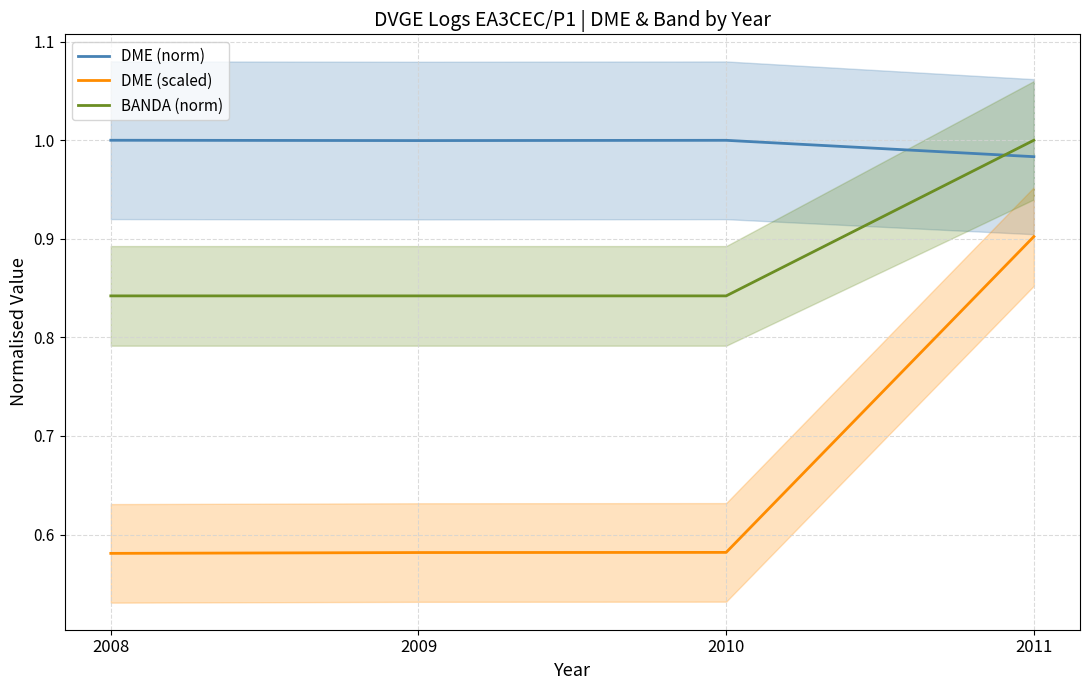

What are all the series names shown in the legend?

DME (norm), DME (scaled), BANDA (norm)